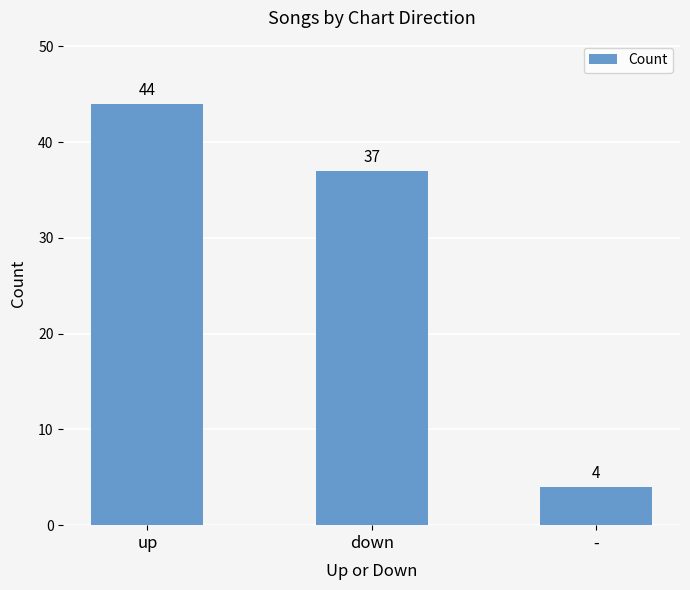

Reading left to right, extract all data points from this chart.

up=44	down=37	-=4